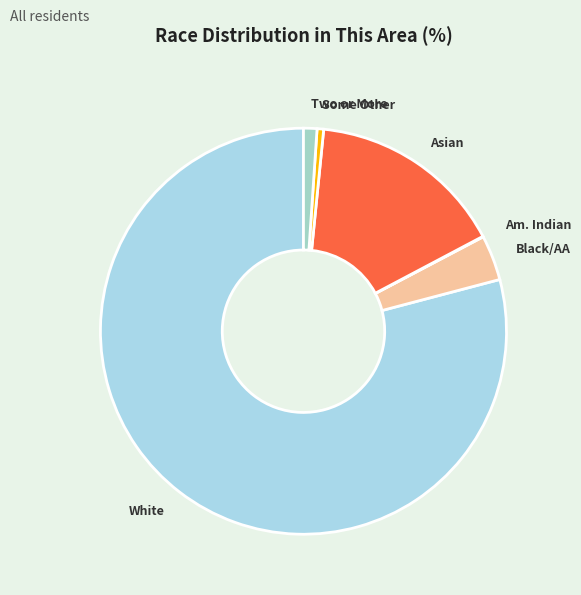

Between Two or More and Black/AA, which is larger?

Black/AA